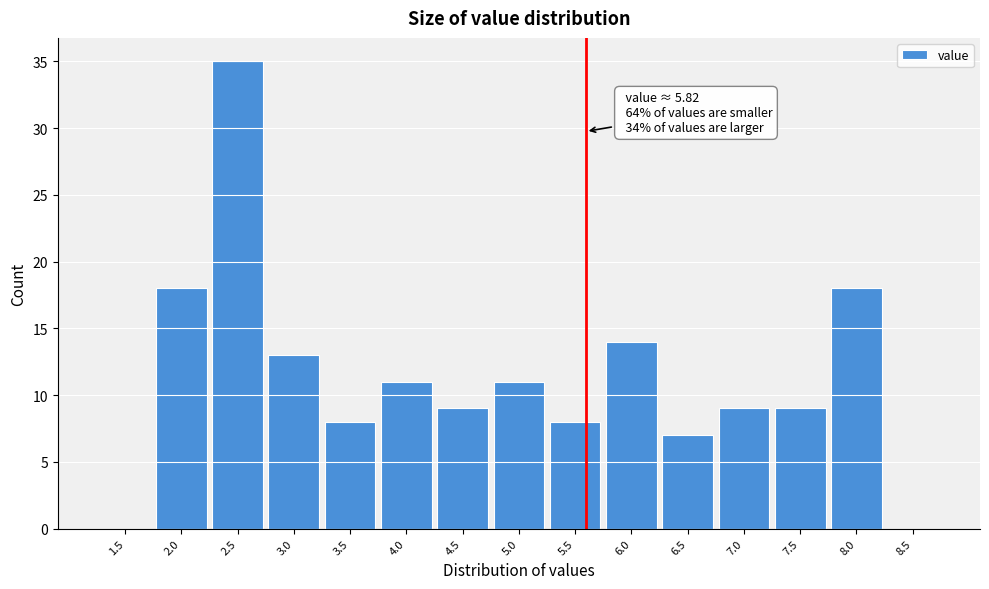

Reading left to right, what are all the values shown in this chart?

1.5=0	2.0=18	2.5=35	3.0=13	3.5=8	4.0=11	4.5=9	5.0=11	5.5=8	6.0=14	6.5=7	7.0=9	7.5=9	8.0=18	8.5=0